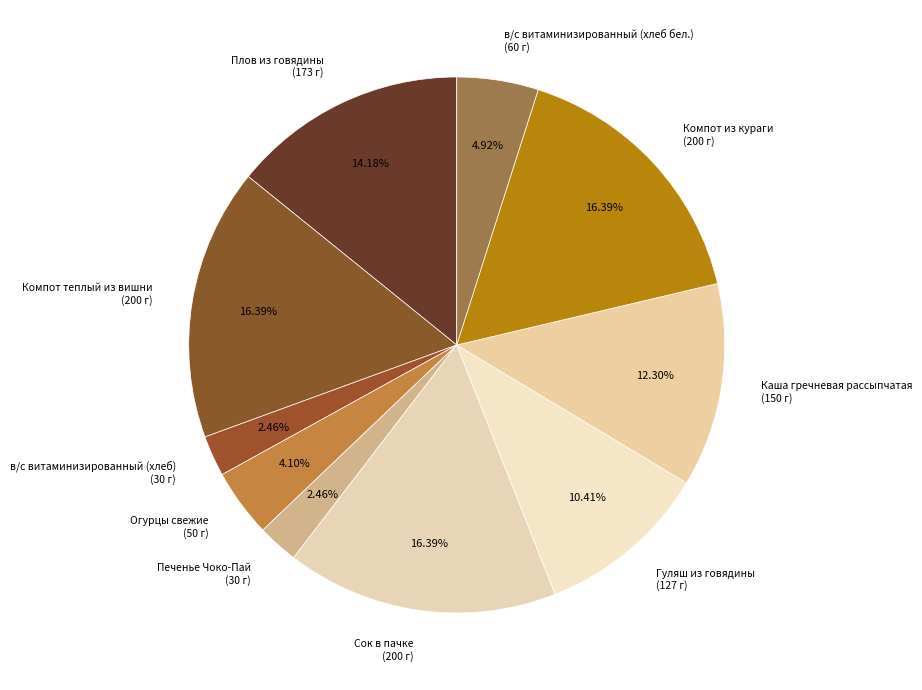

What percentage is the Компот теплый из вишни slice, to the nearest percent?

16%